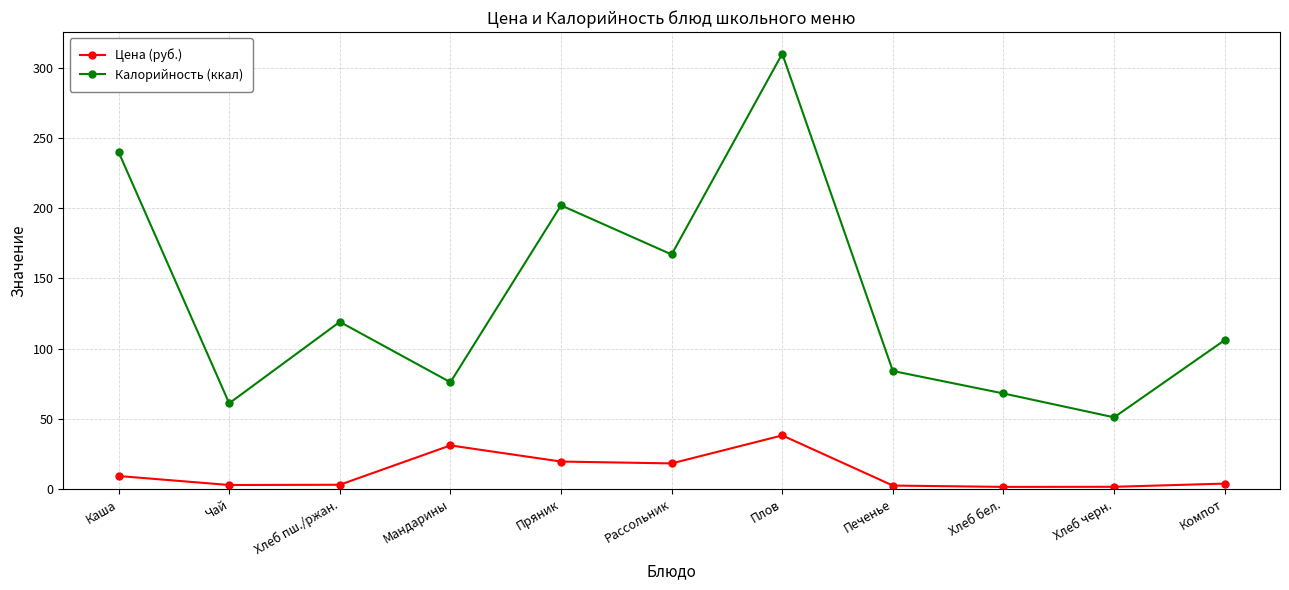

How many lines are shown in the chart?

2